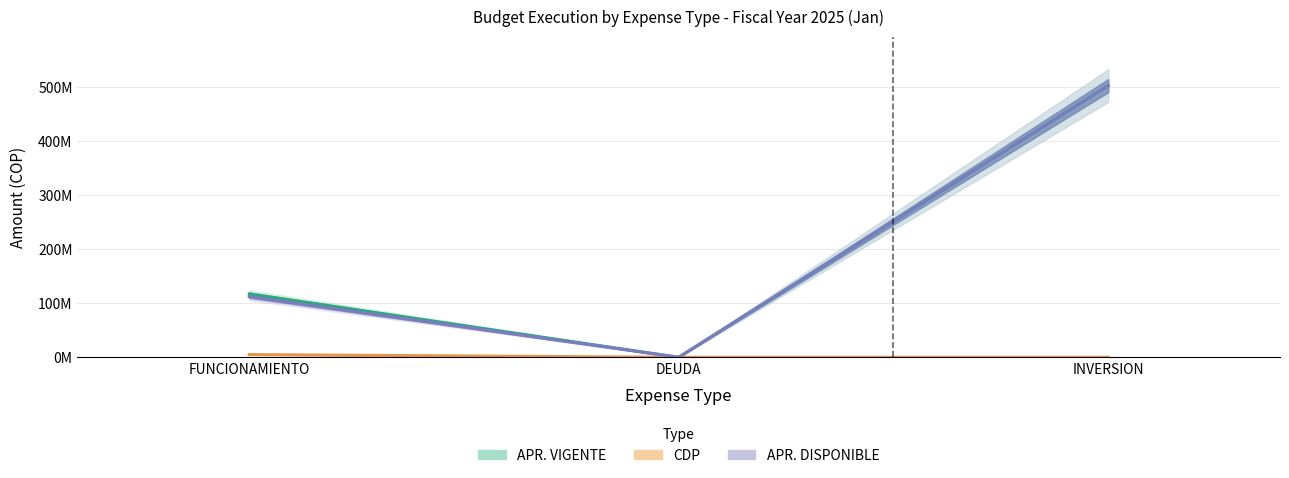

How many positive values does the APR. VIGENTE series have?

2